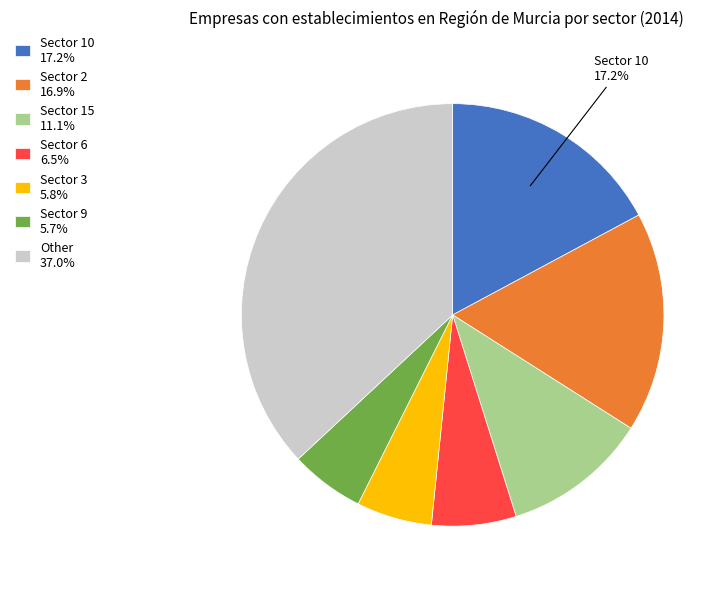

Approximately how many times larger is the value at Other 37.0% compared to Sector 2 16.9%?

2.2